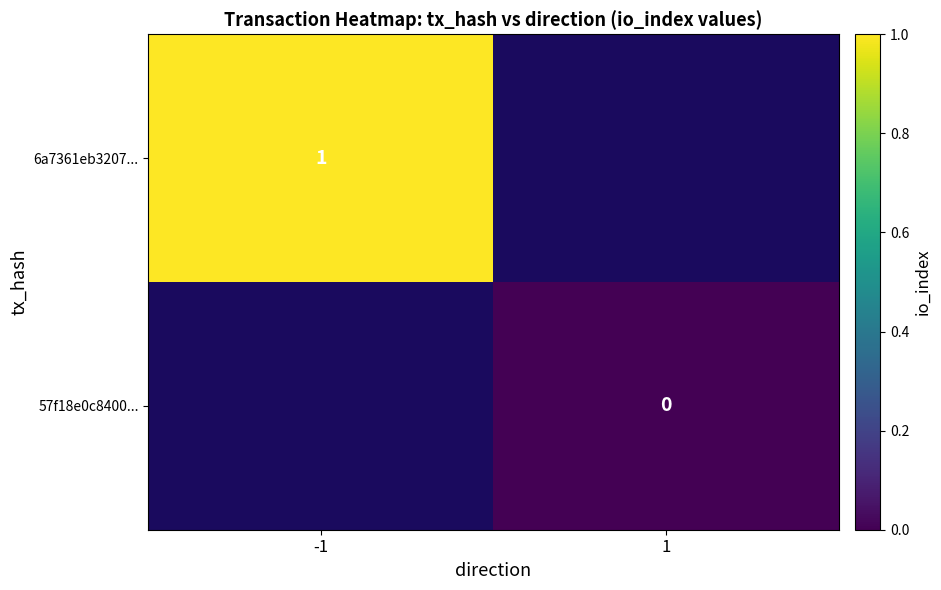

The value of 6a7361eb3207... at -1 is 0. True or false?

False